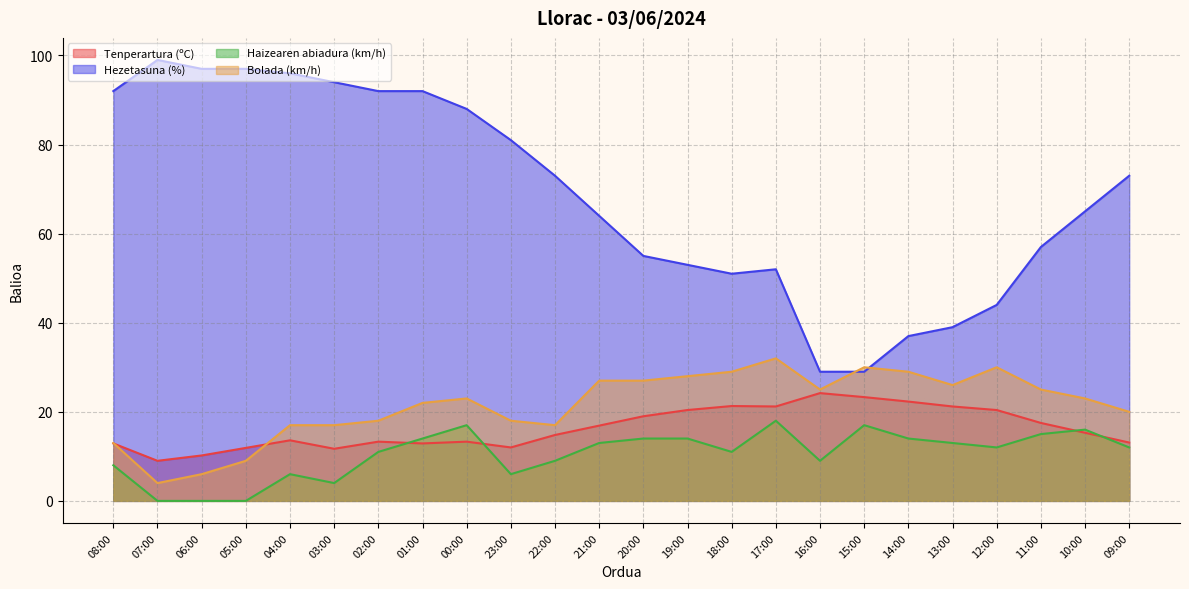

How many lines are shown in the chart?

4